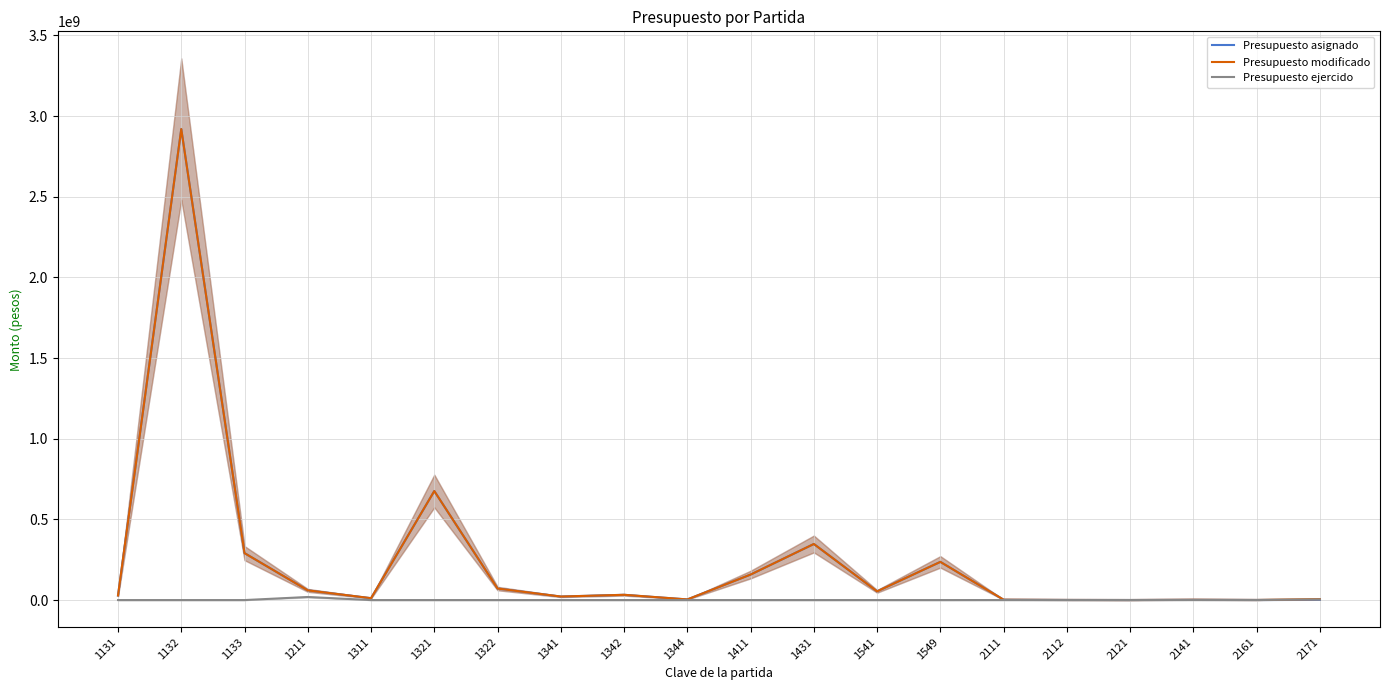

Which series changed the most between 2112 and 2121?

Presupuesto asignado